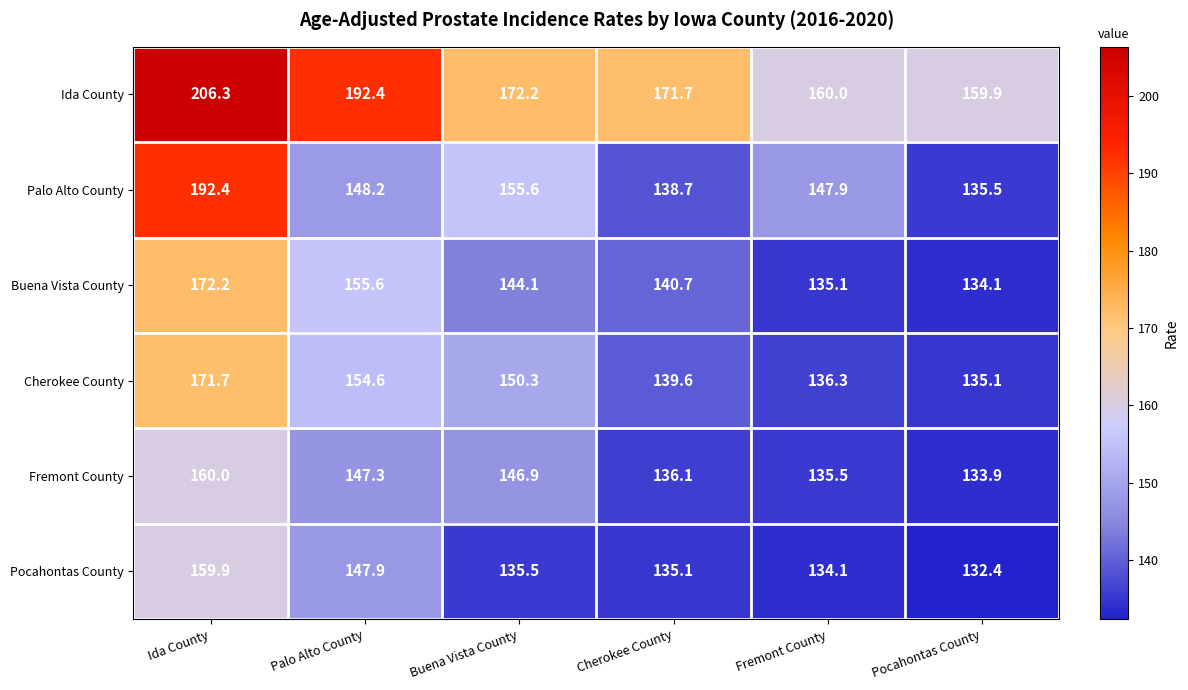

How many values in the Fremont County series exceed 146?

3